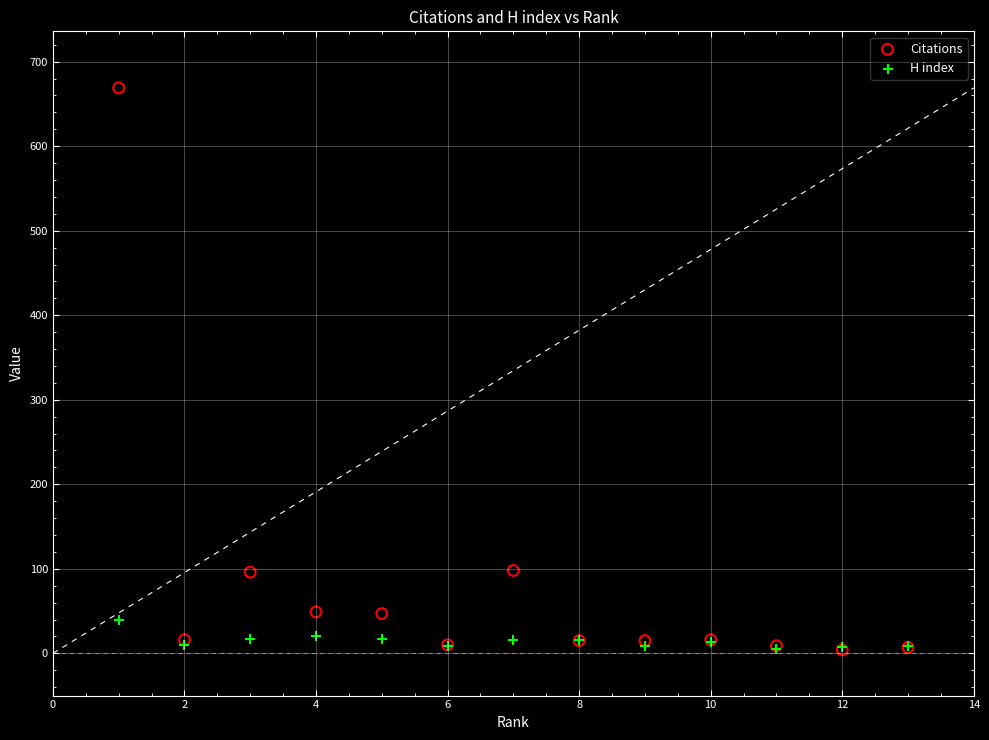

Which series has the largest Y range (max minus min)?

Citations